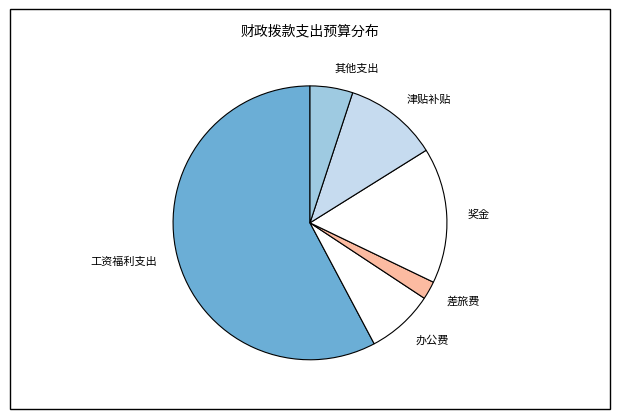

How many slices are in this pie chart?

6